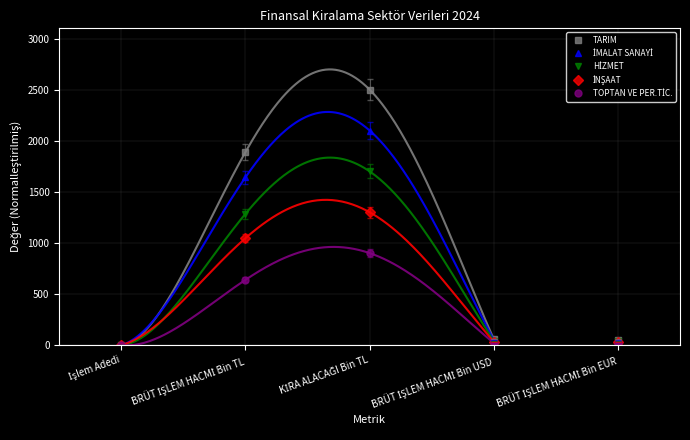

At which label does İMALAT SANAYİ reach its peak?

KİRA ALACAĞI Bin TL